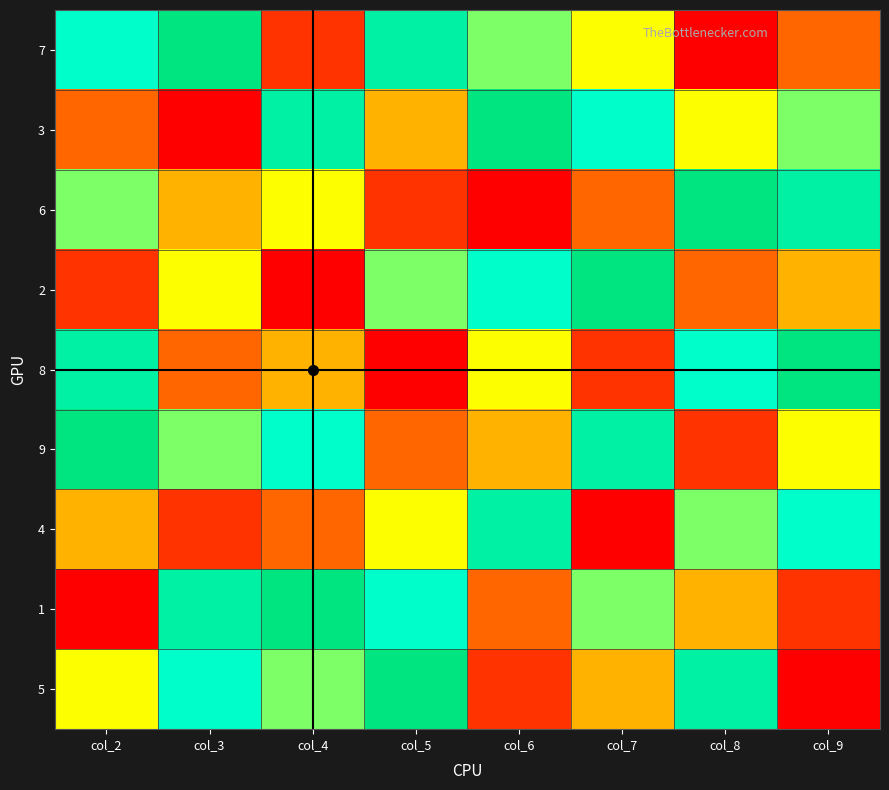

Reading left to right, transcribe all the data shown in this chart.

7: col_2=7	col_3=9	col_4=2	col_5=8	col_6=6	col_7=5	col_8=1	col_9=3
3: col_2=3	col_3=1	col_4=8	col_5=4	col_6=9	col_7=7	col_8=5	col_9=6
6: col_2=6	col_3=4	col_4=5	col_5=2	col_6=1	col_7=3	col_8=9	col_9=8
2: col_2=2	col_3=5	col_4=1	col_5=6	col_6=7	col_7=9	col_8=3	col_9=4
8: col_2=8	col_3=3	col_4=4	col_5=1	col_6=5	col_7=2	col_8=7	col_9=9
9: col_2=9	col_3=6	col_4=7	col_5=3	col_6=4	col_7=8	col_8=2	col_9=5
4: col_2=4	col_3=2	col_4=3	col_5=5	col_6=8	col_7=1	col_8=6	col_9=7
1: col_2=1	col_3=8	col_4=9	col_5=7	col_6=3	col_7=6	col_8=4	col_9=2
5: col_2=5	col_3=7	col_4=6	col_5=9	col_6=2	col_7=4	col_8=8	col_9=1